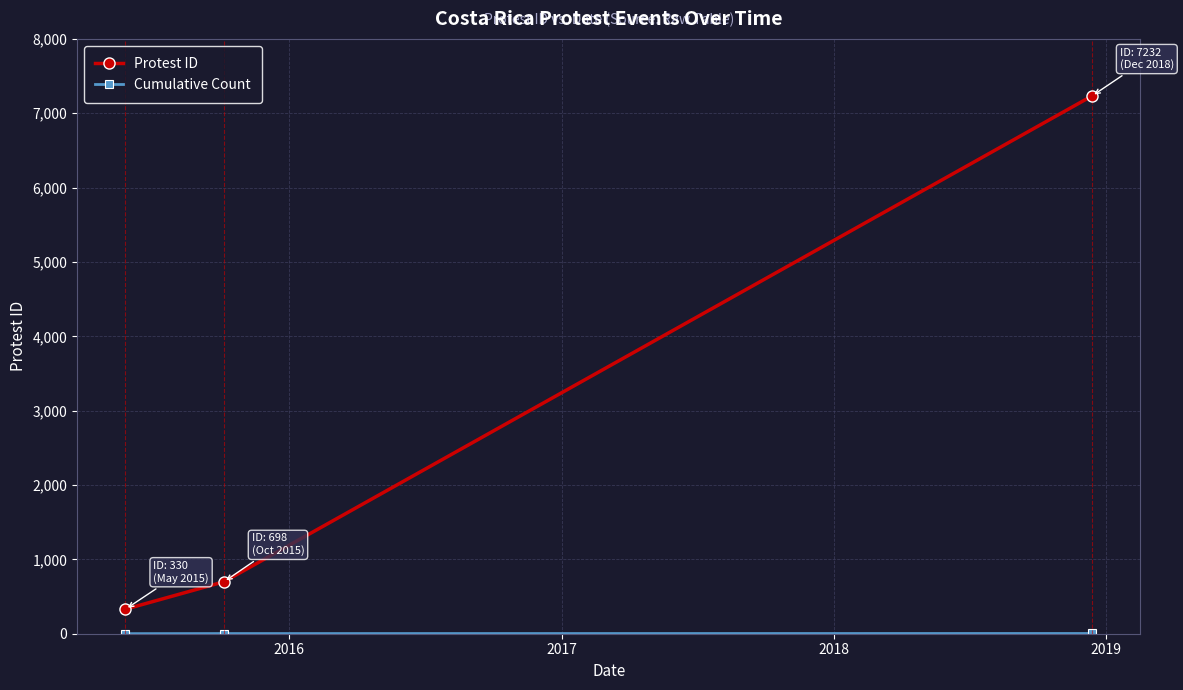

What is the average value of the Protest ID series?

2753